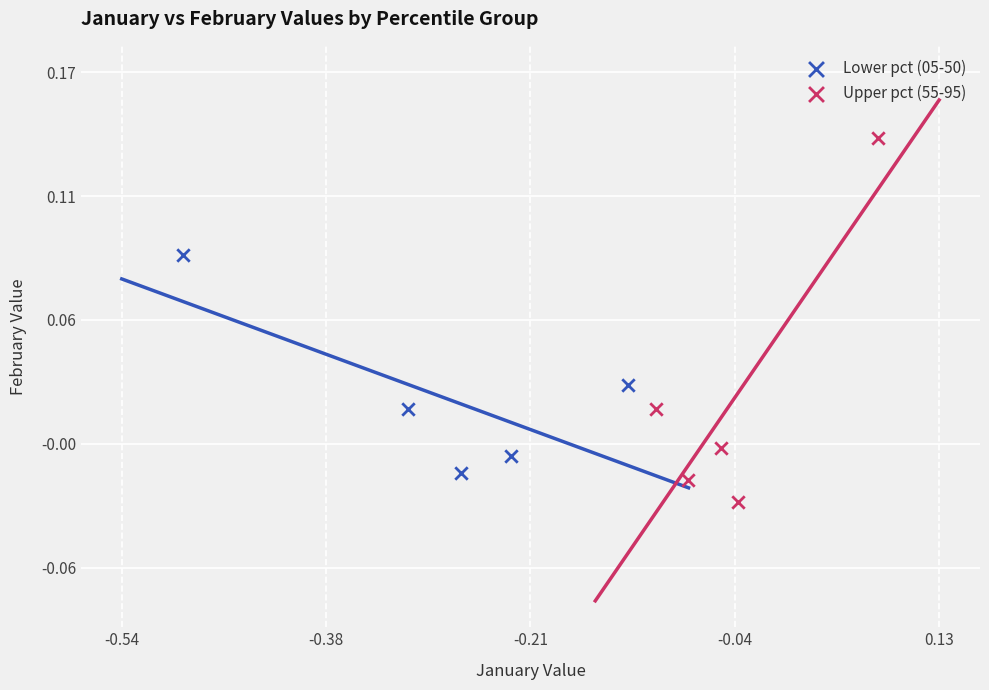

What are all the series names shown in the legend?

Lower pct (05-50), Upper pct (55-95)